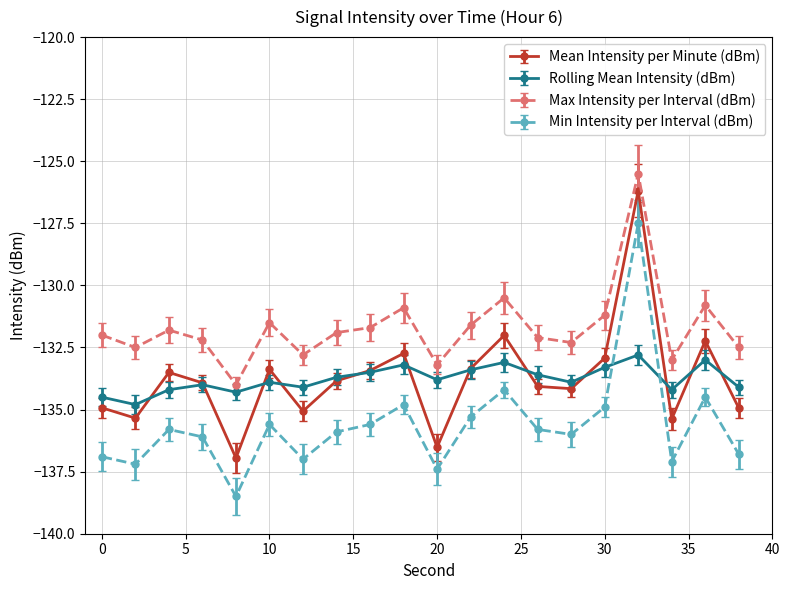

How many interior local peaks does the Min Intensity per Interval (dBm) series have?

6